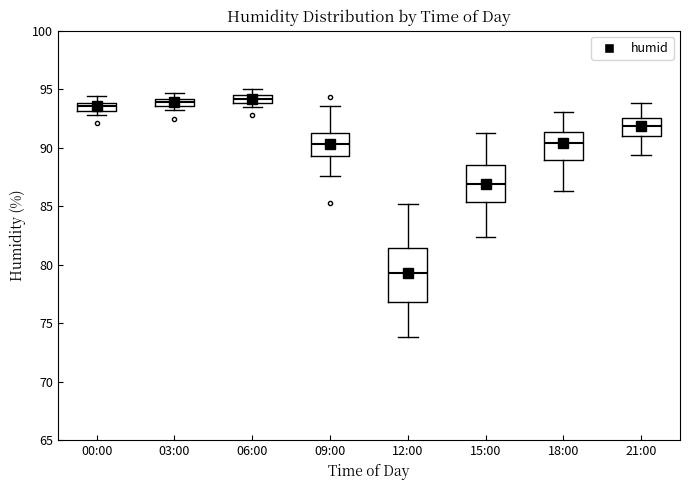

Where is the upper edge of the box for 06:00 on the y-axis? The values are not printed on the chart, so give them approximately, as read against the axis.

94.5